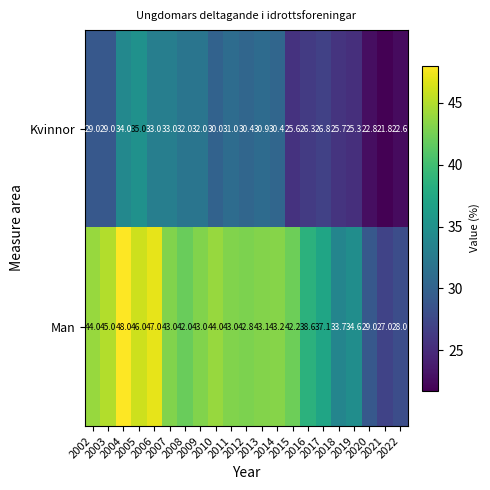

Which series has the largest total across all categories?

Man